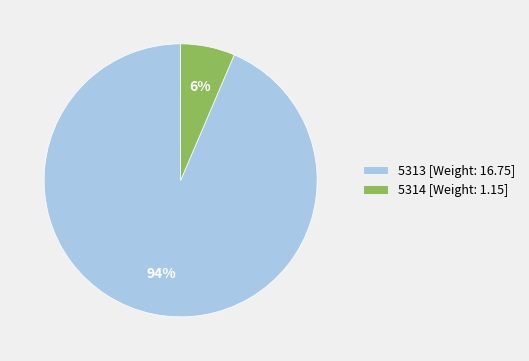

How many segments does this pie chart have?

2